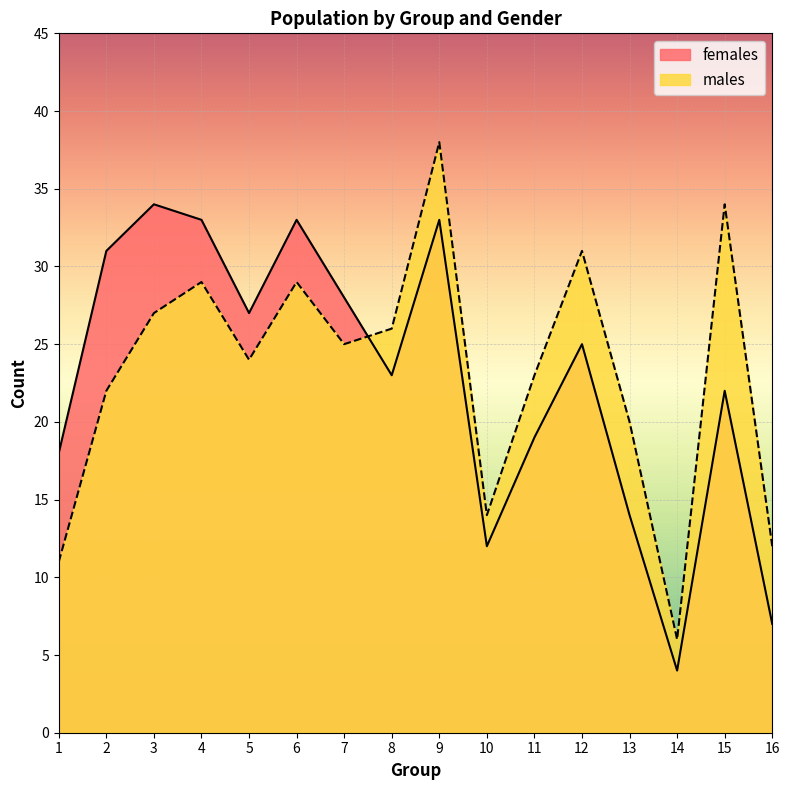

The value of females at 16 is 2. True or false?

False